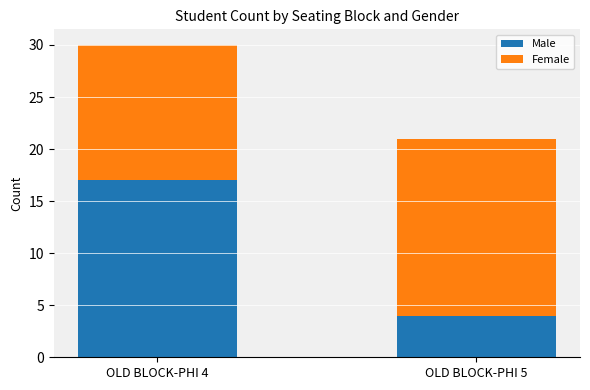

How many values in the Male series are below 17?

1